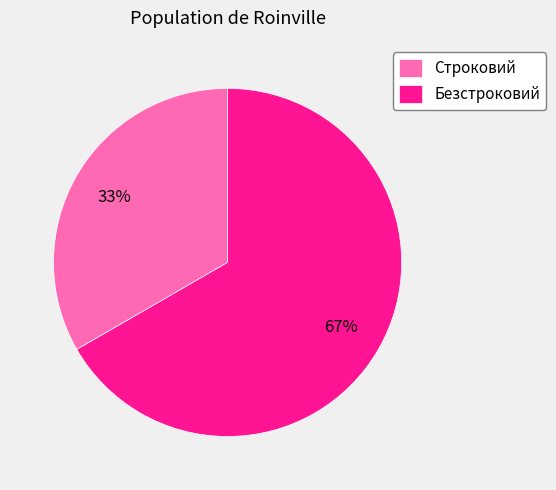

Combined, do Строковий and Безстроковий account for over 50%?

Yes